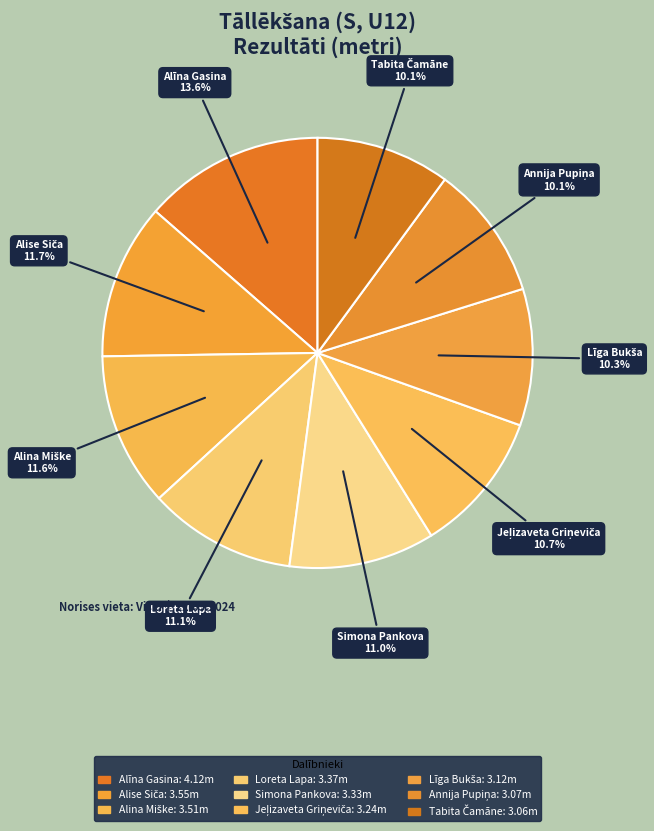

How many slices are in this pie chart?

9